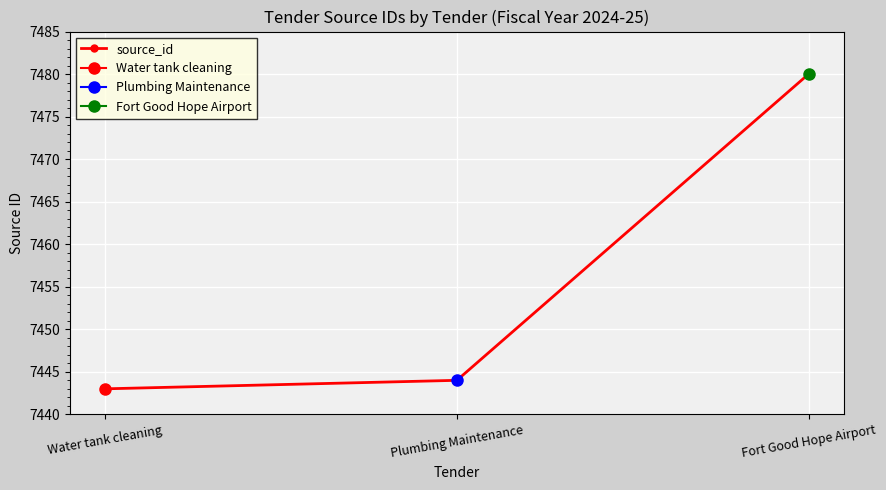

The chart shows a value of 1627 at Water tank cleaning. True or false?

False